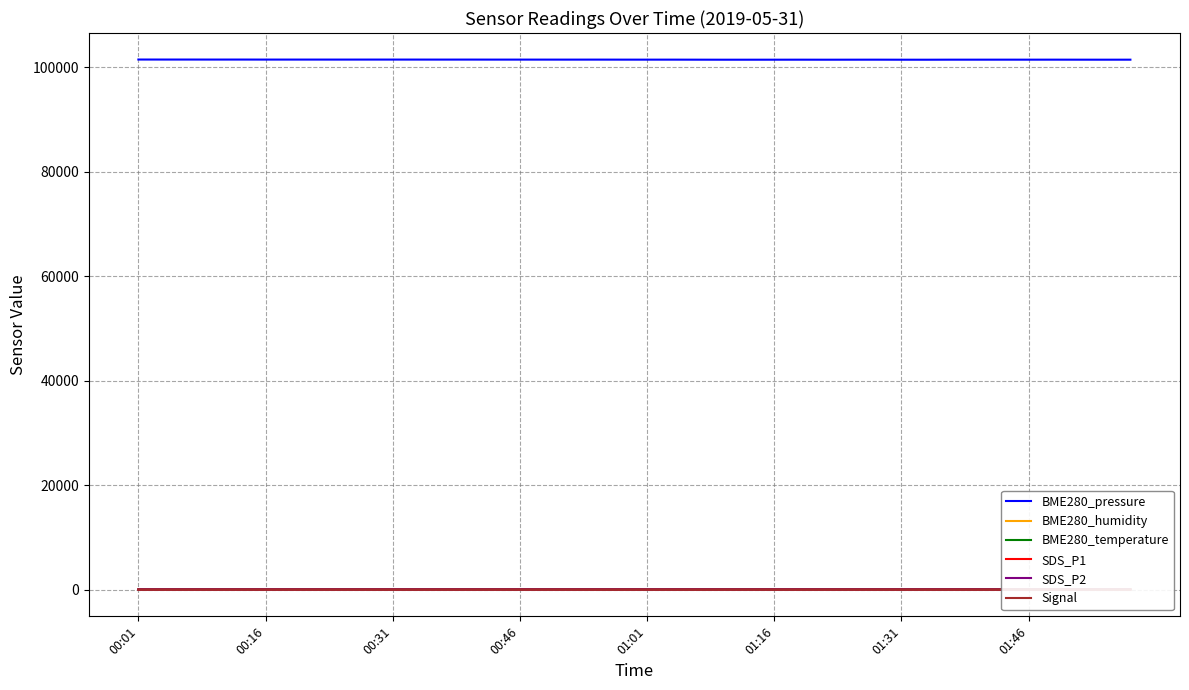

How many interior local valleys does the Signal series have?

7